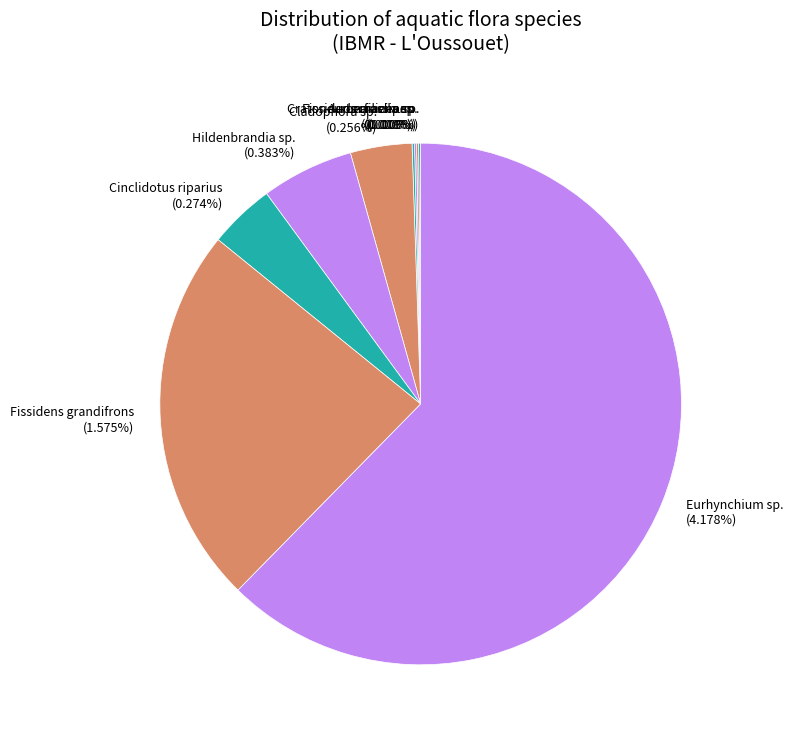

Which has a higher value, Lemanea sp. or Hildenbrandia sp.?

Hildenbrandia sp.